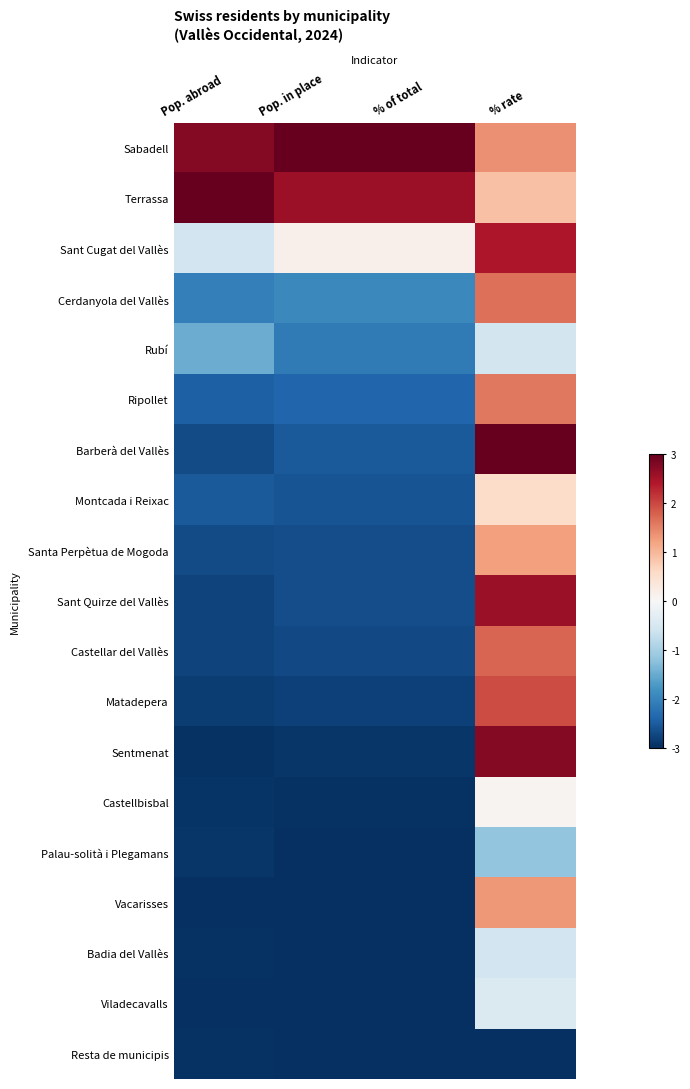

What is the smallest value displayed?

-3.0